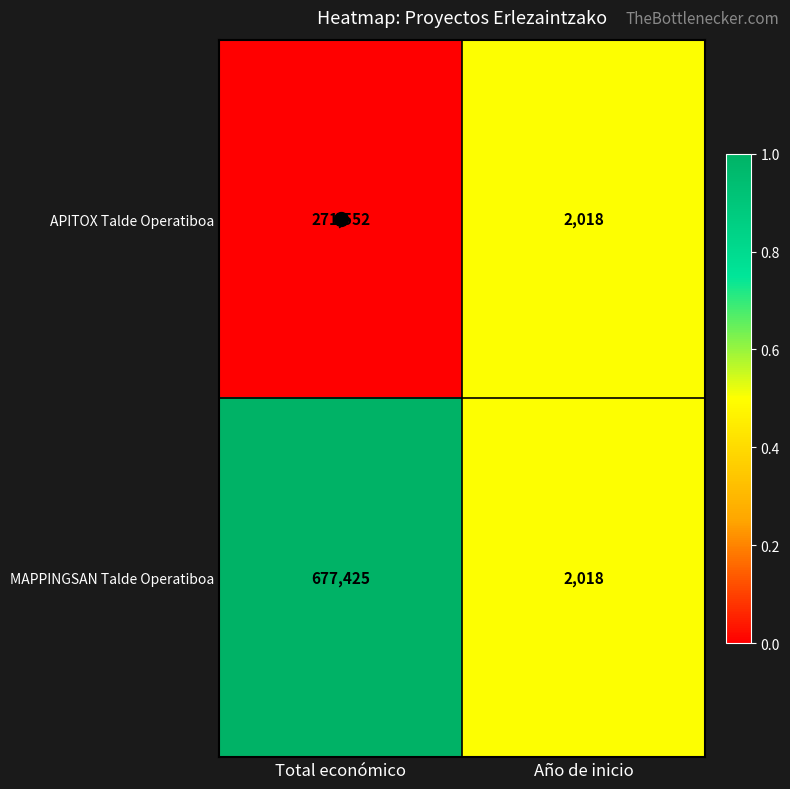

Which series has the largest range (max minus min)?

MAPPINGSAN Talde Operatiboa